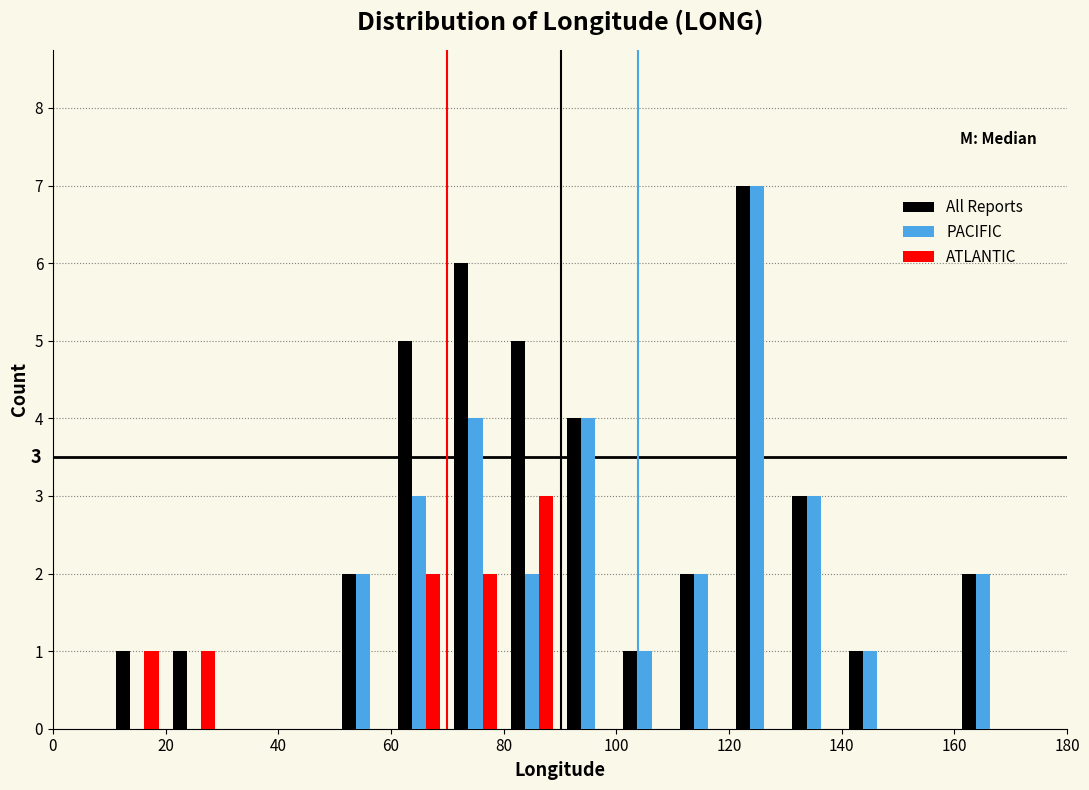

In the ATLANTIC series, which range on the x-axis has the tallest bar?

80 to 90